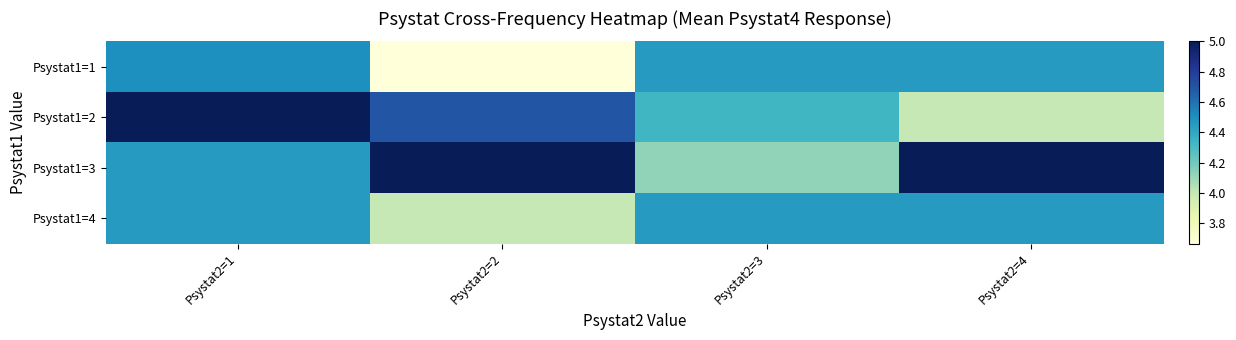

Reading left to right, extract all data points from this chart.

Psystat1=1: Psystat2=1=4.5	Psystat2=2=3.7	Psystat2=3=4.5	Psystat2=4=4.5
Psystat1=2: Psystat2=1=5.0	Psystat2=2=4.7	Psystat2=3=4.3	Psystat2=4=4.0
Psystat1=3: Psystat2=1=4.5	Psystat2=2=5.0	Psystat2=3=4.1	Psystat2=4=5.0
Psystat1=4: Psystat2=1=4.5	Psystat2=2=4.0	Psystat2=3=4.5	Psystat2=4=4.5